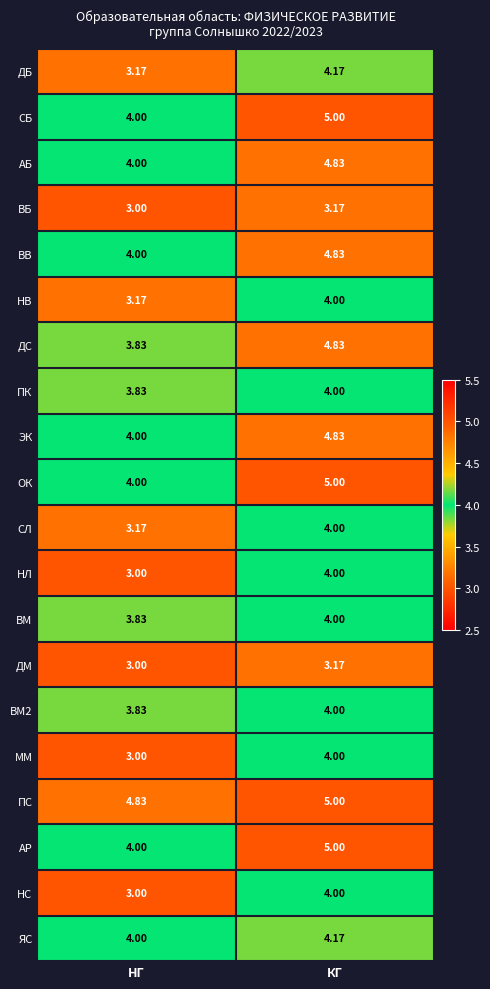

At which label does ЯС reach its minimum?

НГ